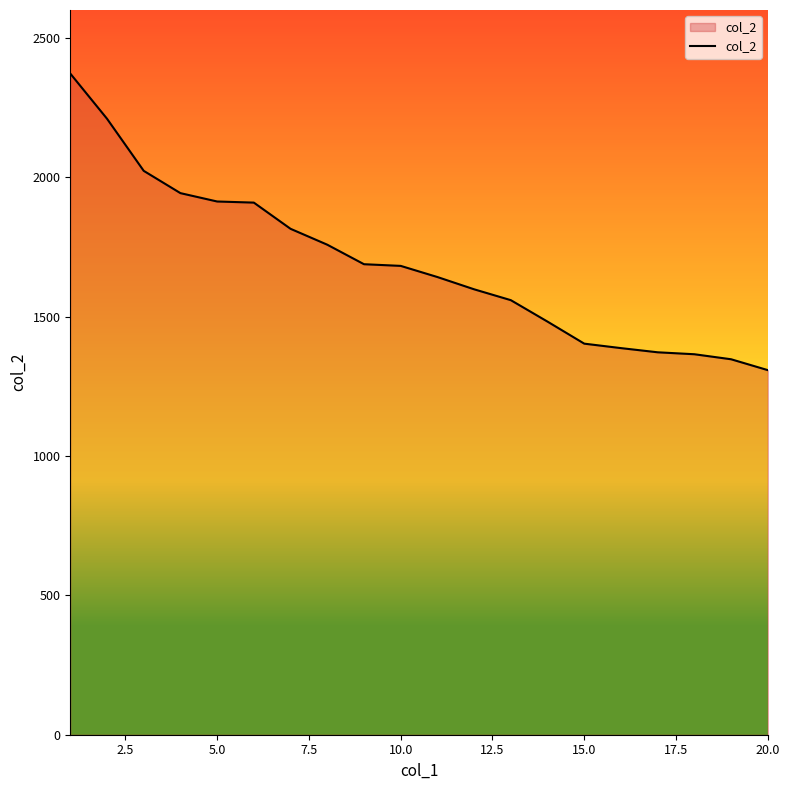

What is the smallest value displayed?

1308